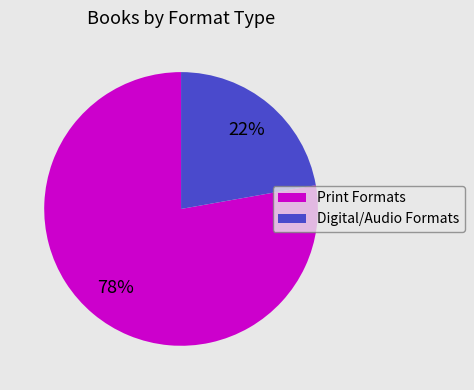

Which category has the biggest portion of the pie?

Print Formats